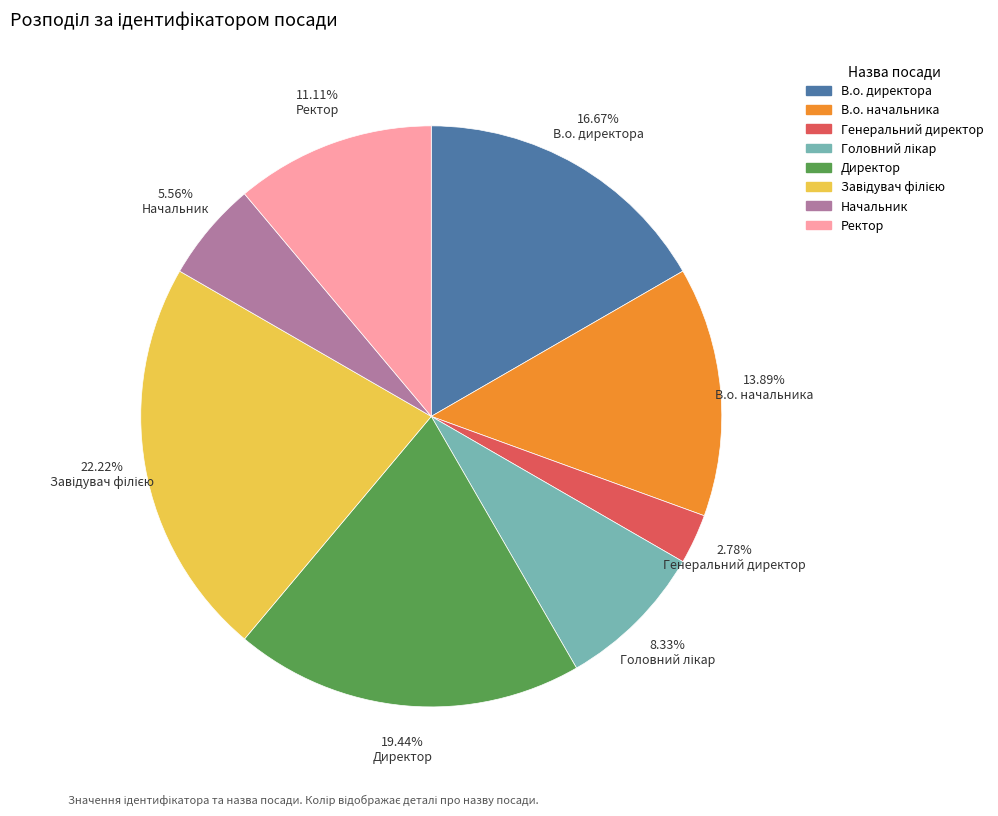

Which category has the smallest portion of the pie?

Генеральний директор